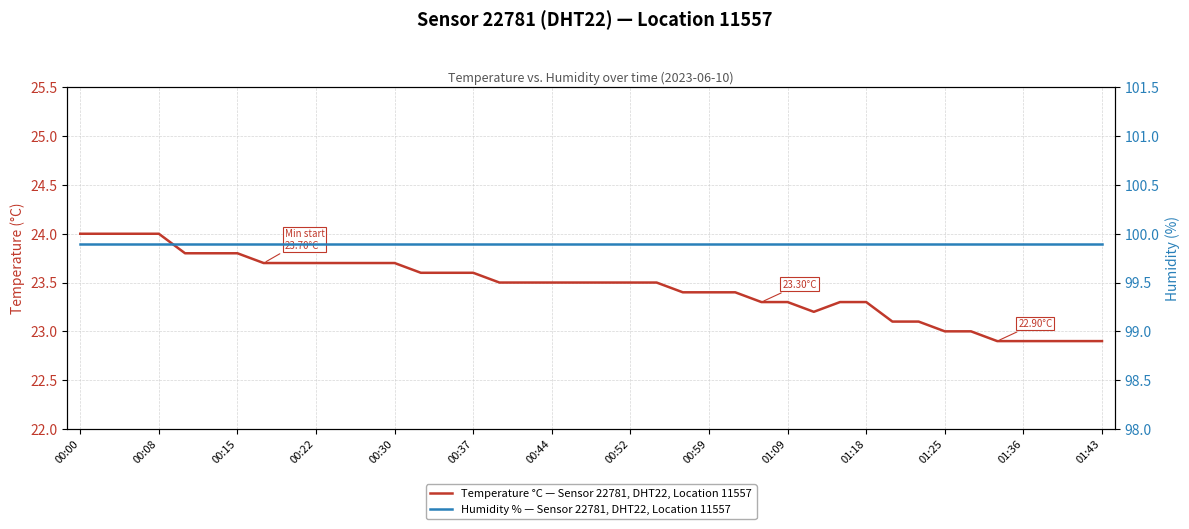

The value of Humidity % — Sensor 22781, DHT22, Location 11557 at 19 is 158.2. True or false?

False